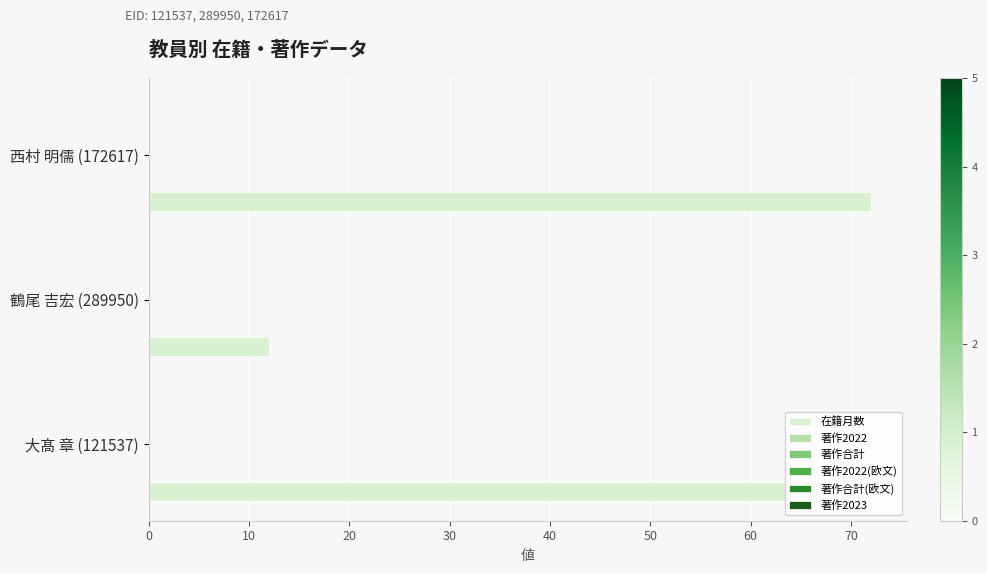

What is the greatest value displayed?

72